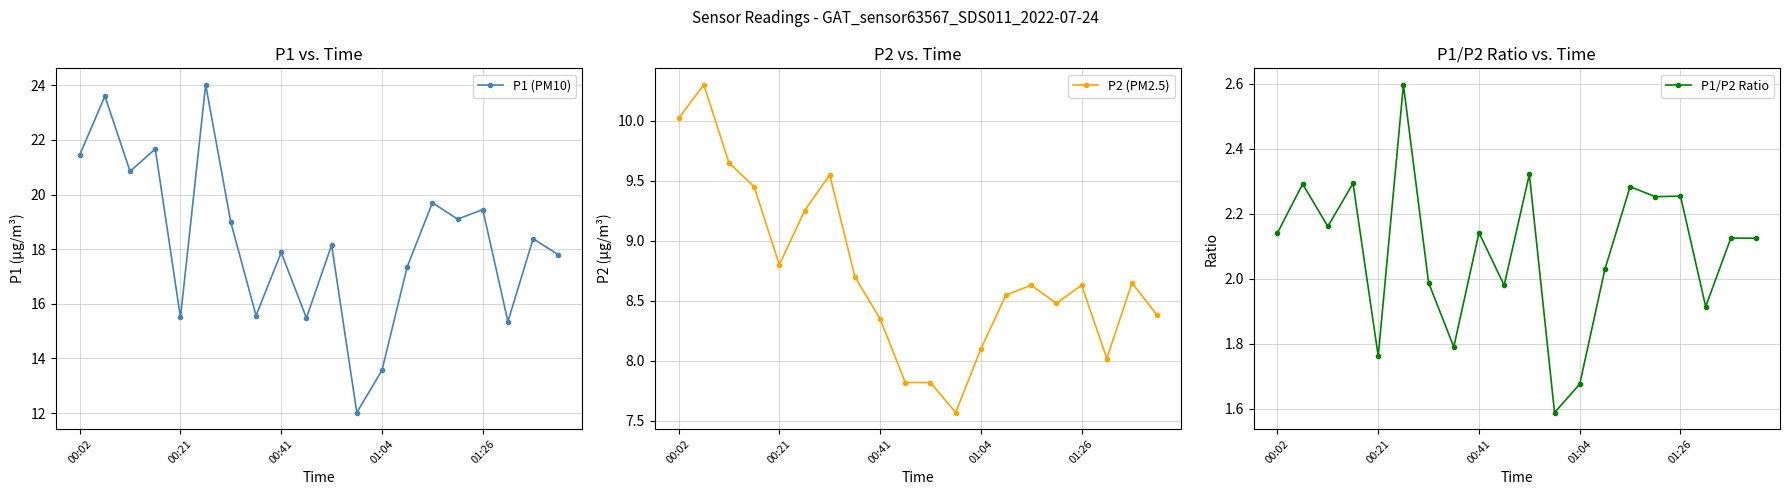

What is the maximum value for P1 (PM10)?

24.0